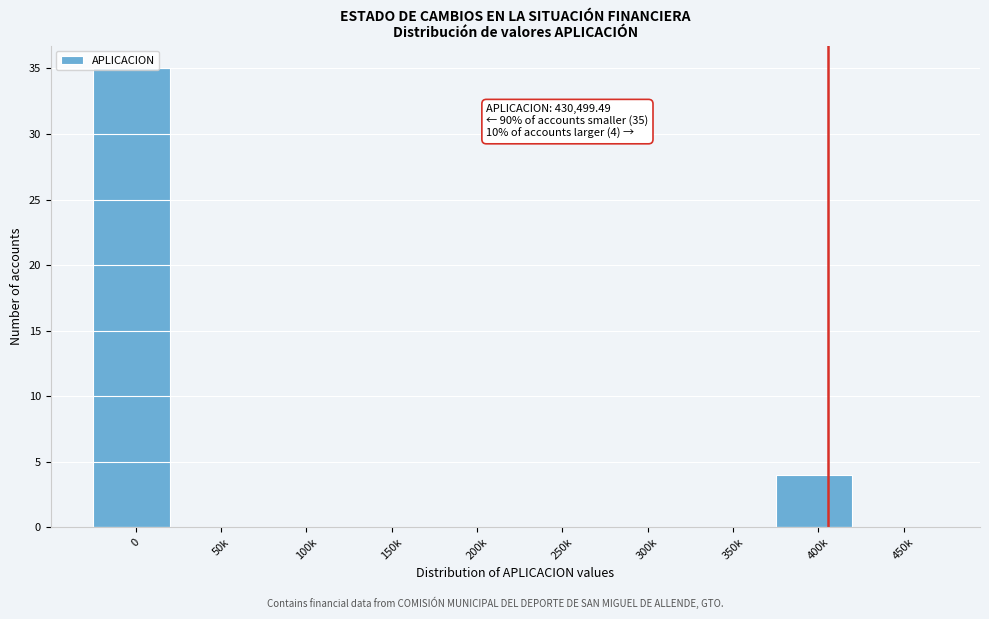

Where is the data nearest to the value 17?

400k